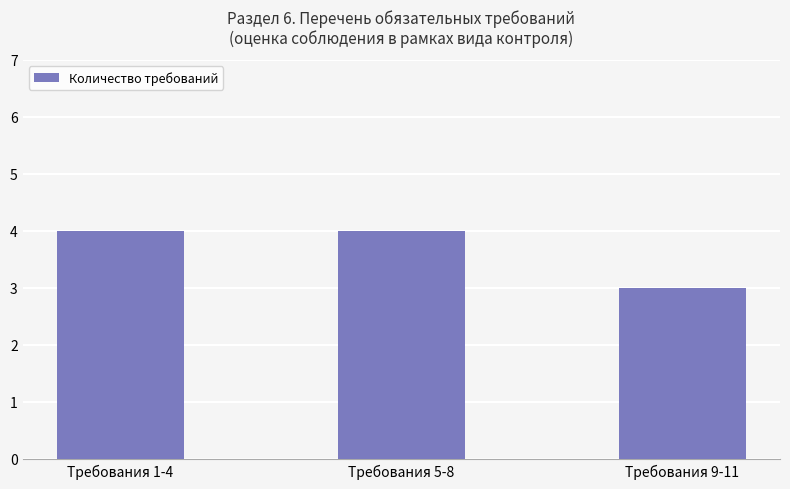

What is the difference between the maximum and minimum values?

1